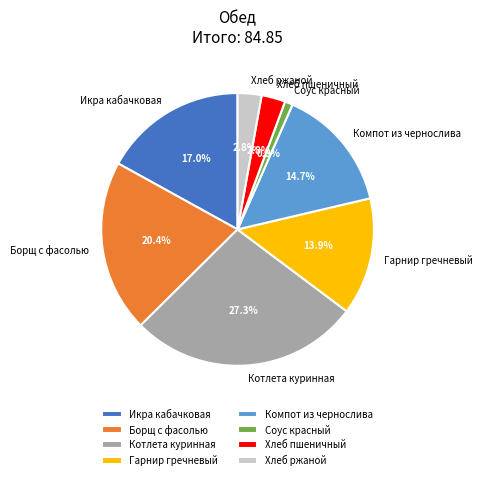

How many segments does this pie chart have?

8